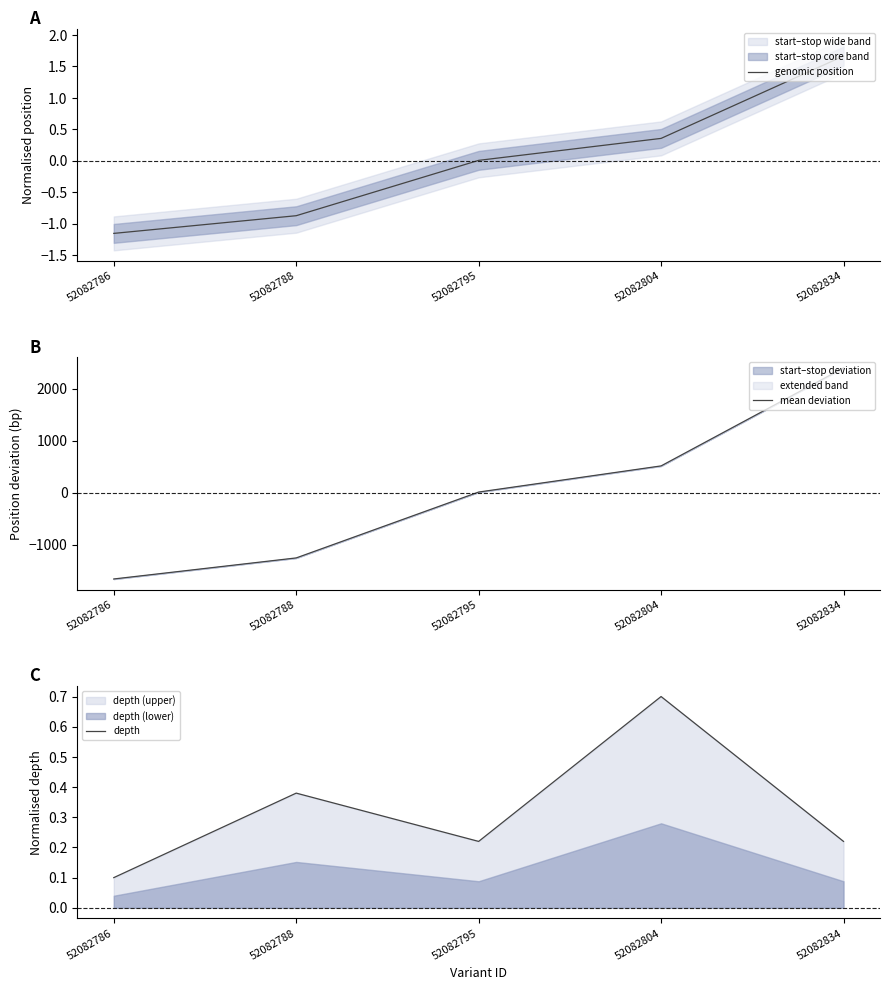

How many intersections are there between mean deviation and genomic position?

1